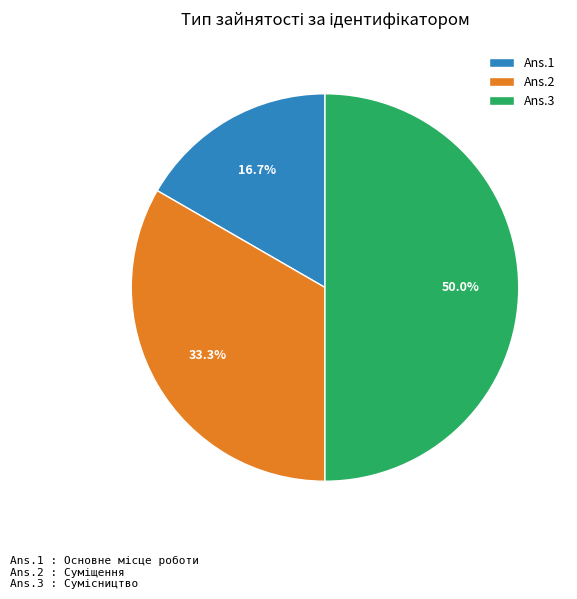

Does Ans.2 account for over 50% of the chart?

No